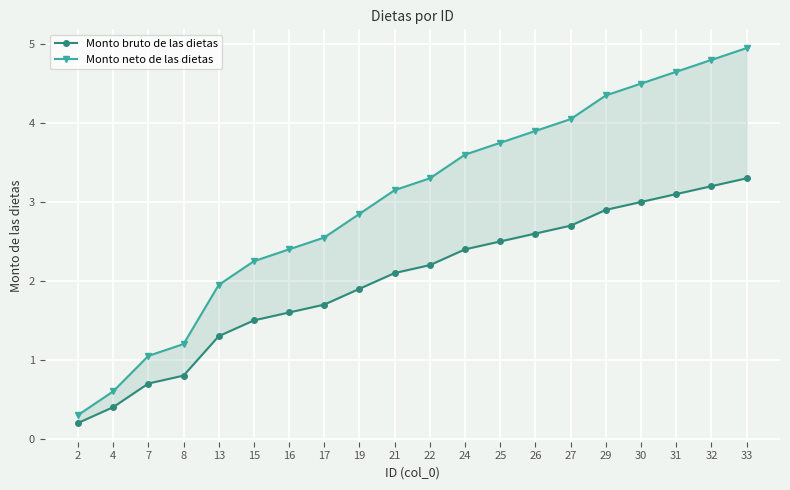

Count the number of data series in this chart.

2